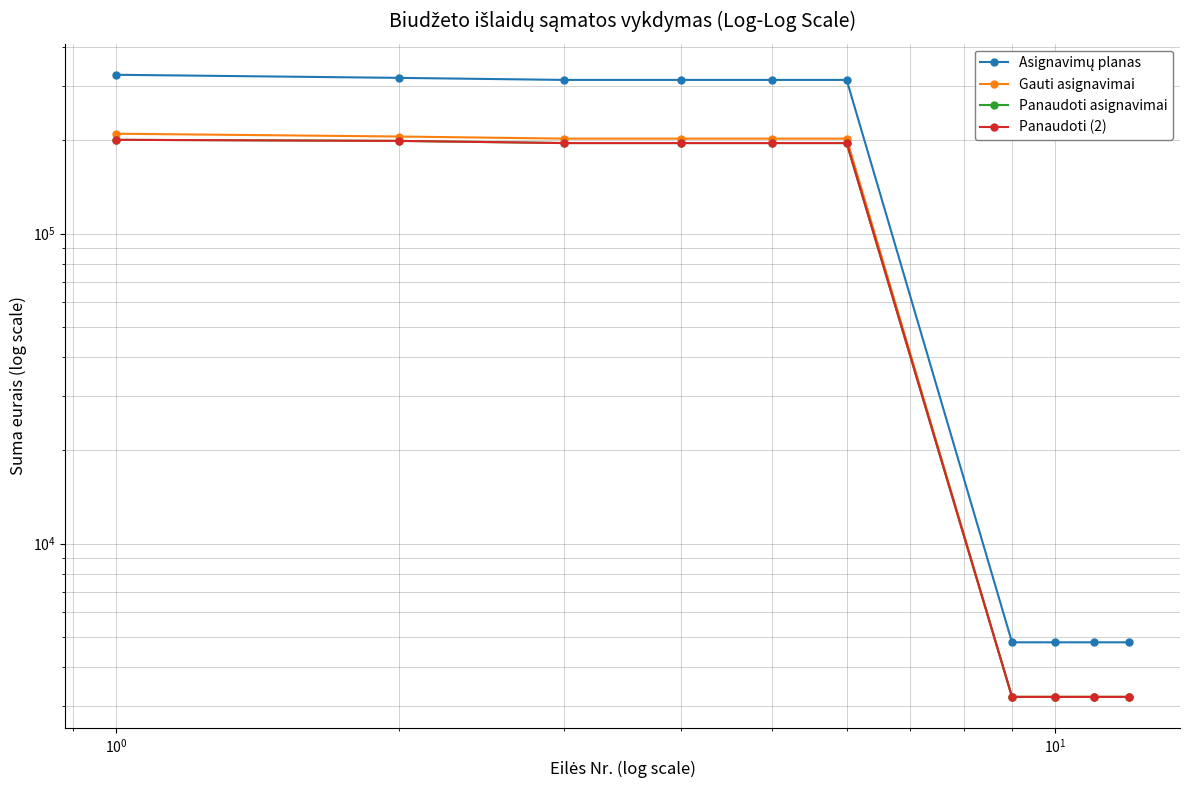

How many categories are shown in the chart?

10